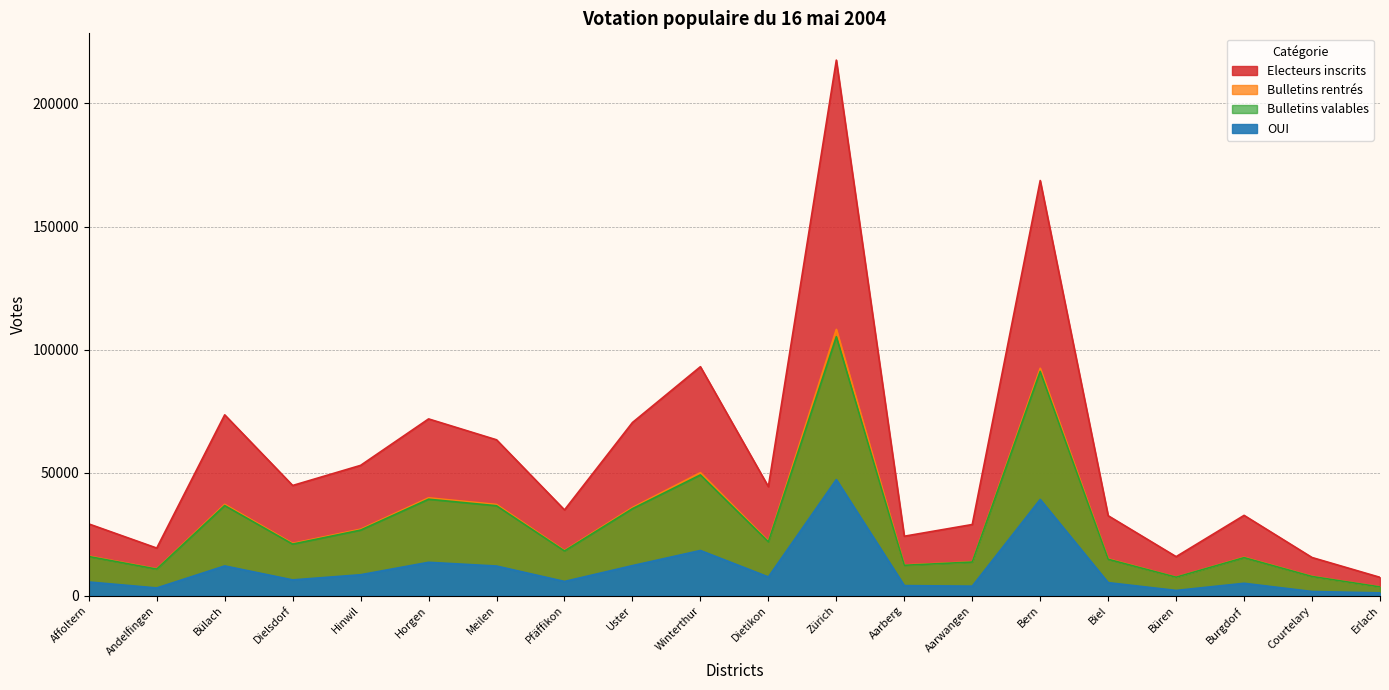

What is the difference between the maximum and minimum values in the Bulletins rentrés series?

104642